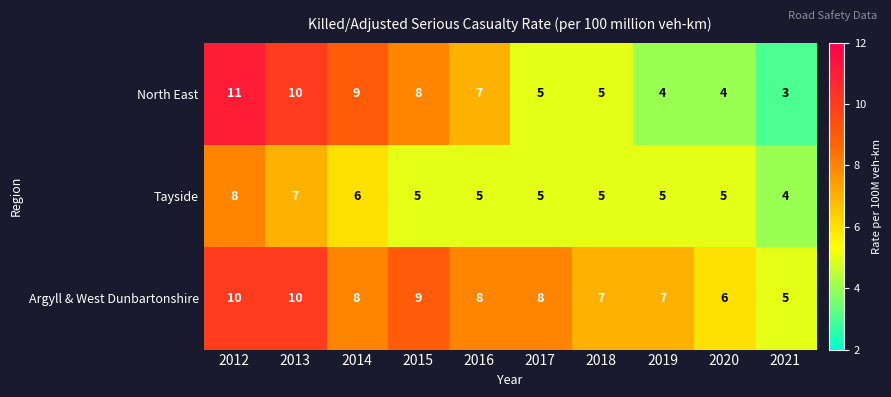

How many data points in North East are less than 7?

5